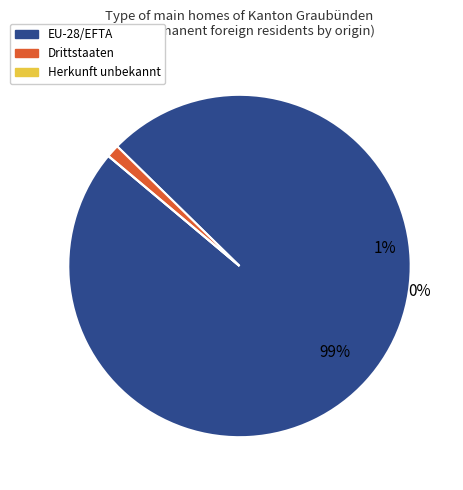

Between Drittstaaten and EU-28/EFTA, which is larger?

EU-28/EFTA